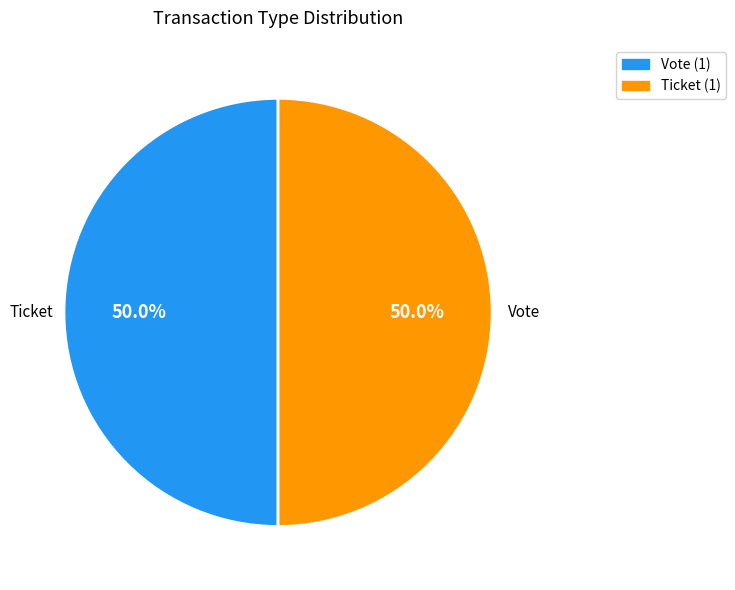

Approximately how many times larger is the value at Ticket (1) compared to Vote (1)?

1.0